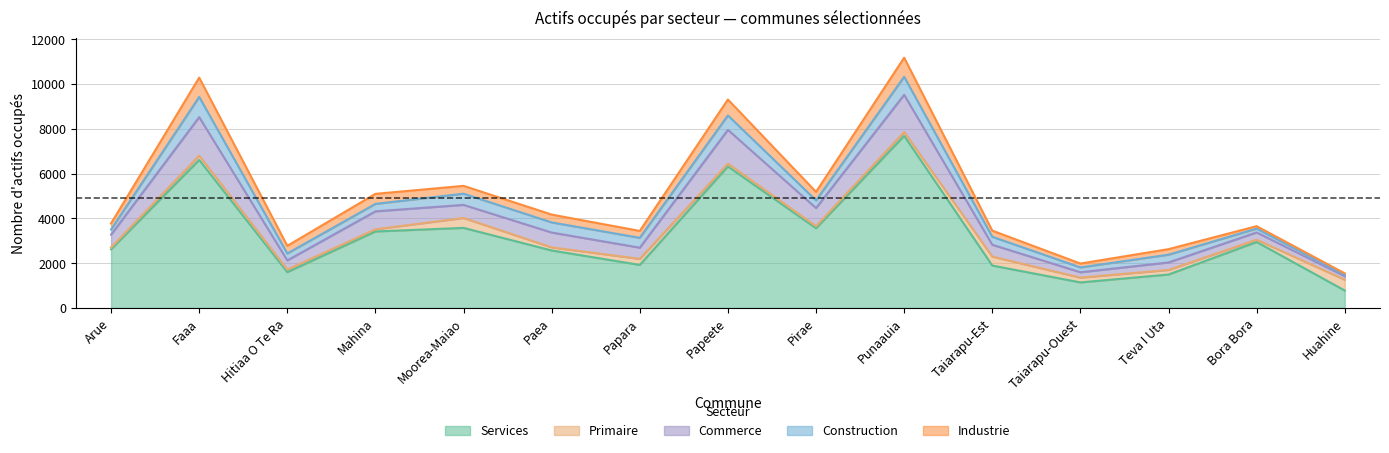

What is the sum of all Services values?

48161